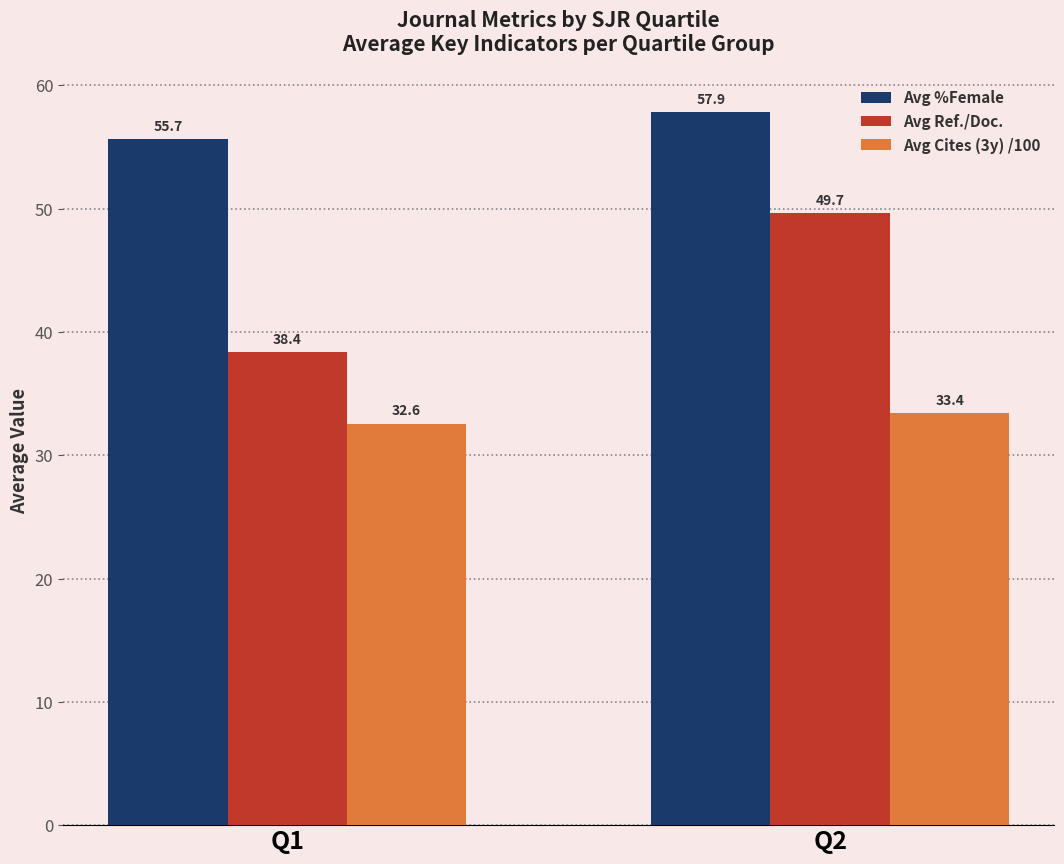

The Avg Cites (3y) /100 series shows 33.4 at Q2. True or false?

True